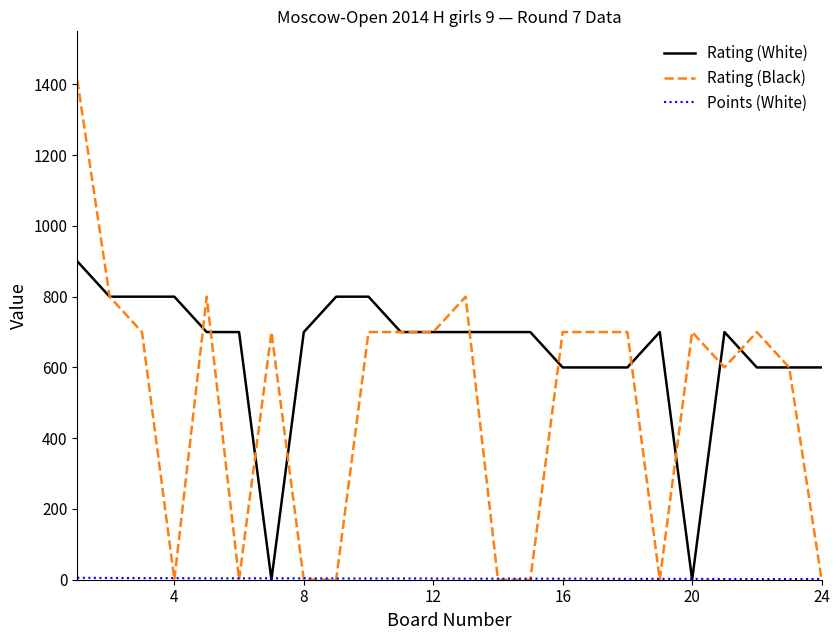

What is the maximum value shown in the chart?

1412.0